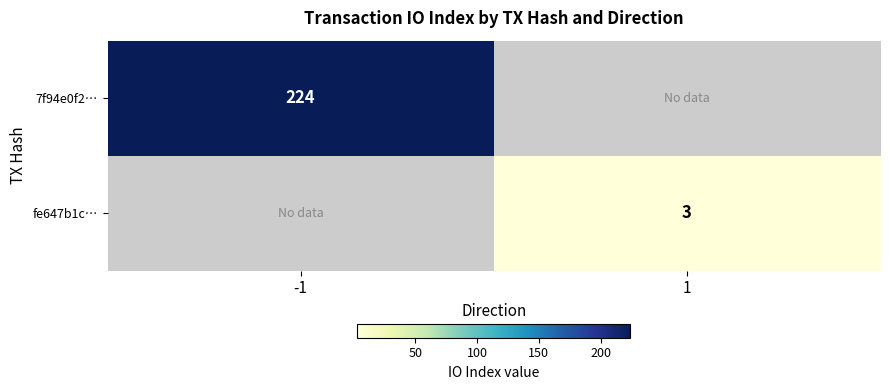

True or false: 7f94e0f2… has a value of 122 at -1.

False